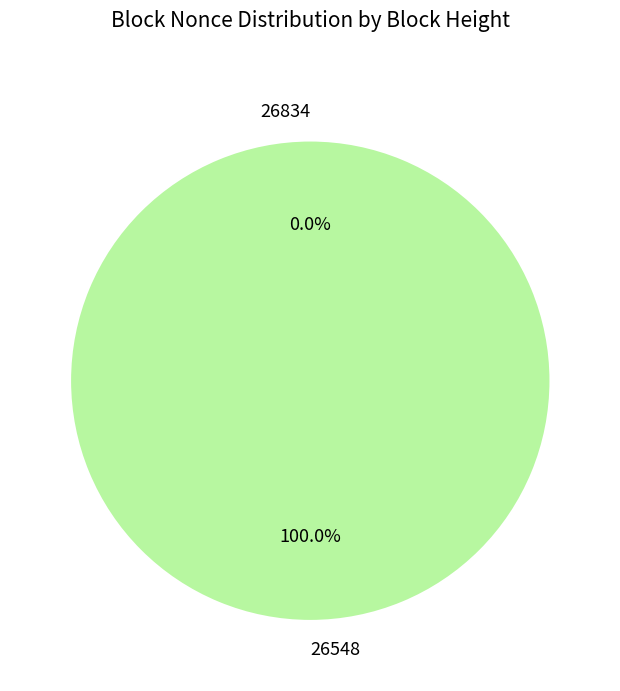

How many segments does this pie chart have?

2